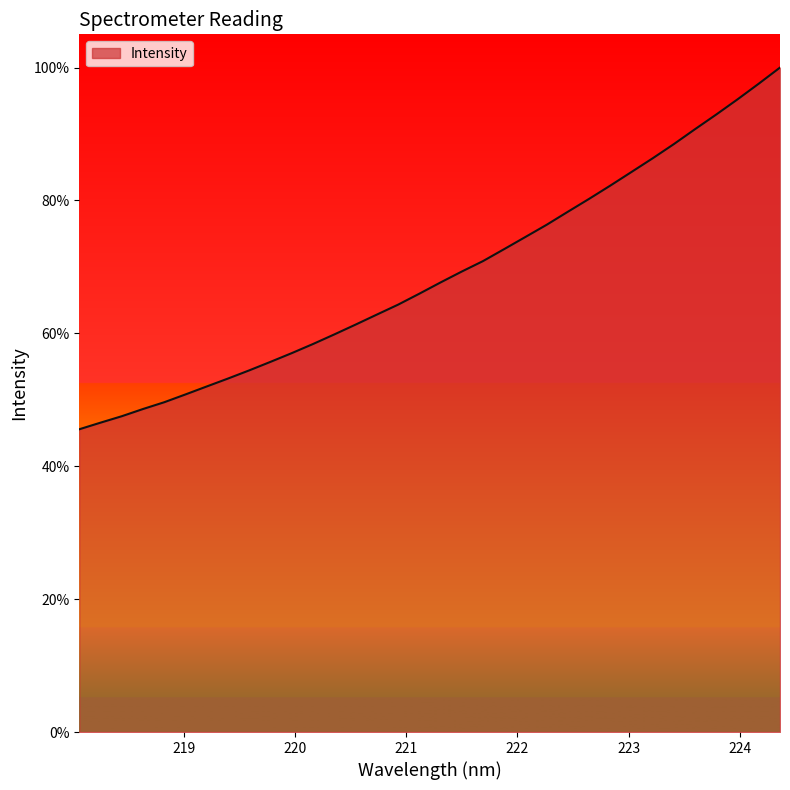

What is the average value?

68.9